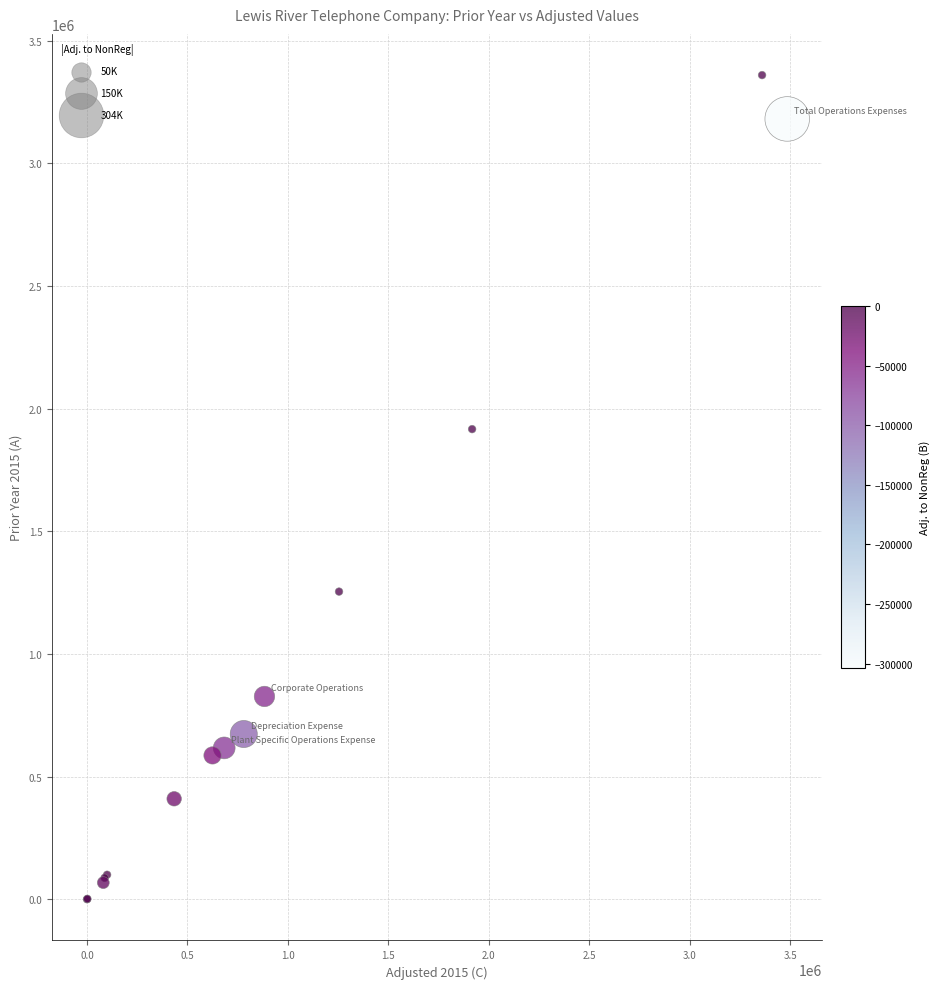

What Y value in the scatter plot is closest to 1680059?

1916755